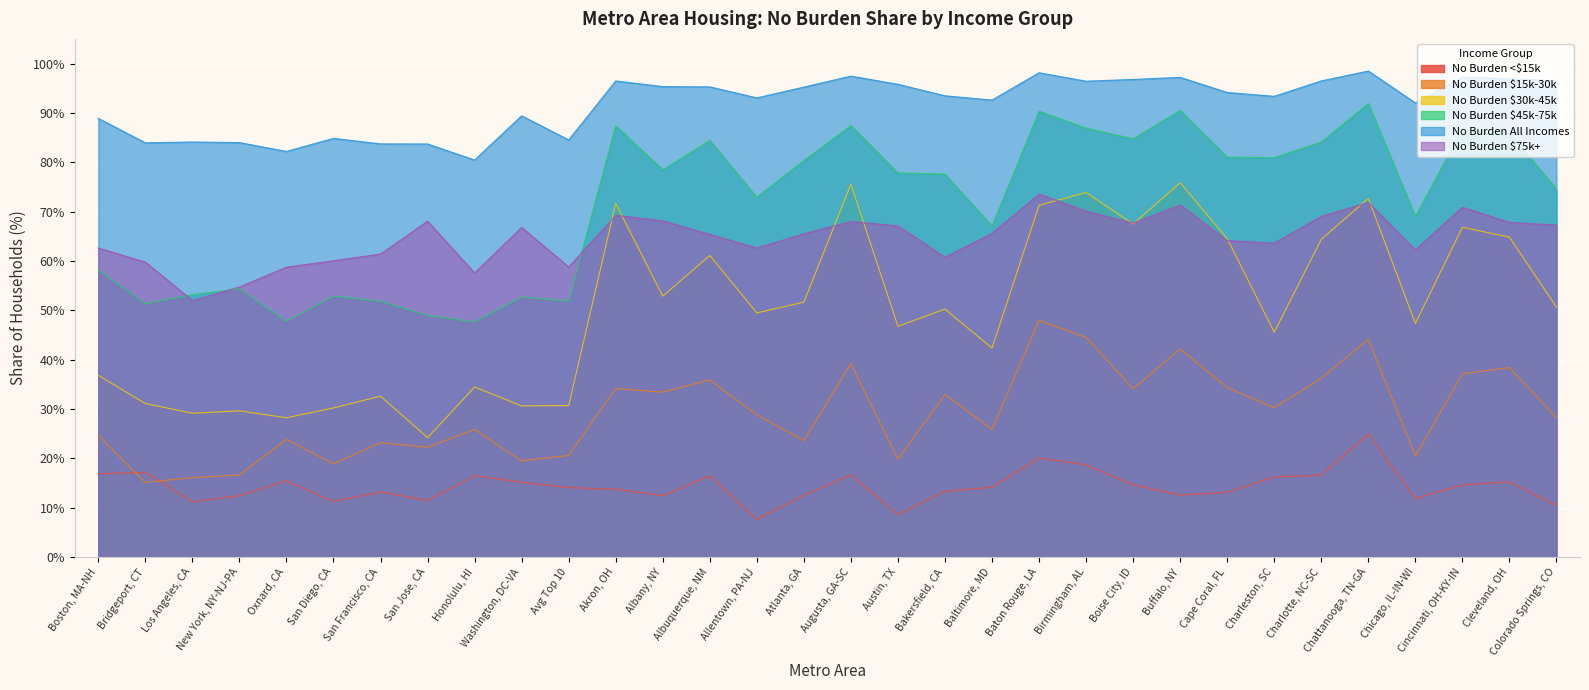

True or false: No Burden All Incomes and No Burden $15k-30k intersect in this chart.

False